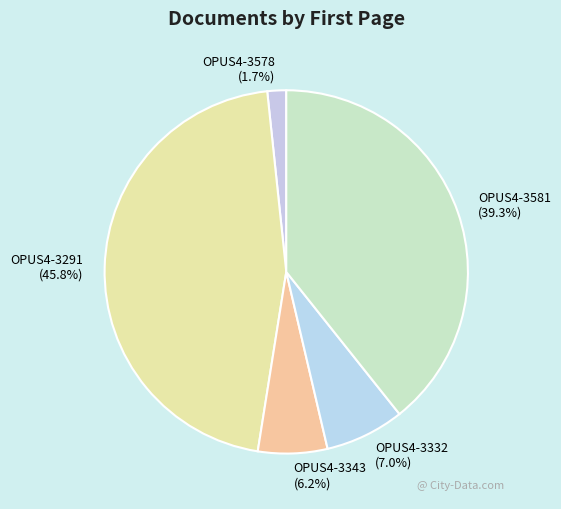

Is the sum of OPUS4-3581 and OPUS4-3343 greater than half?

No